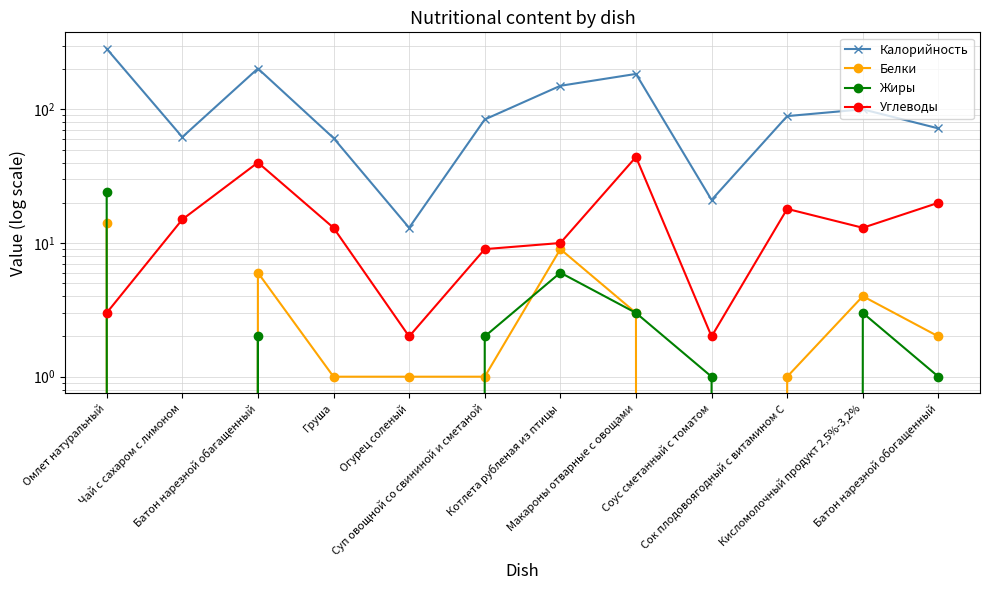

Which series has the widest spread of values?

Калорийность